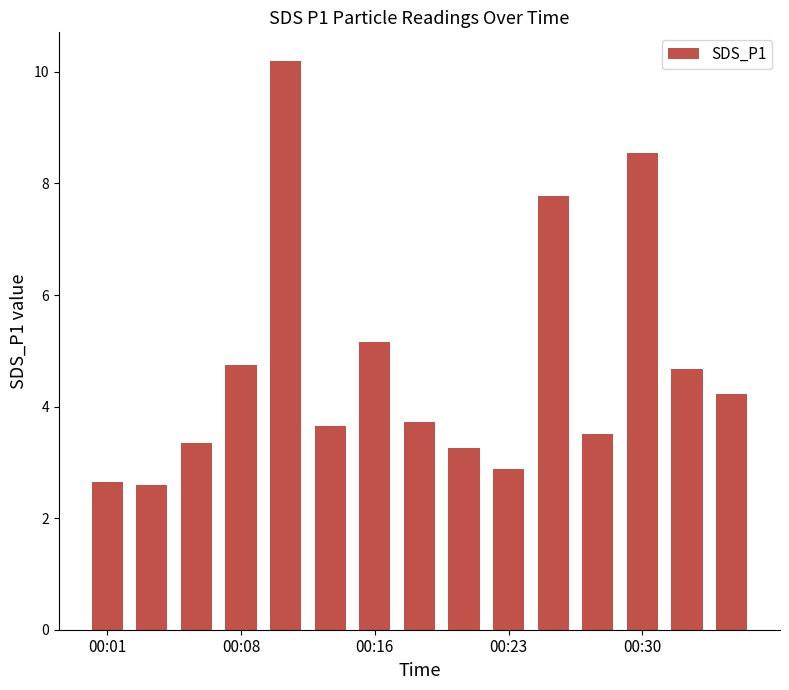

What is the minimum value shown in the chart?

2.6